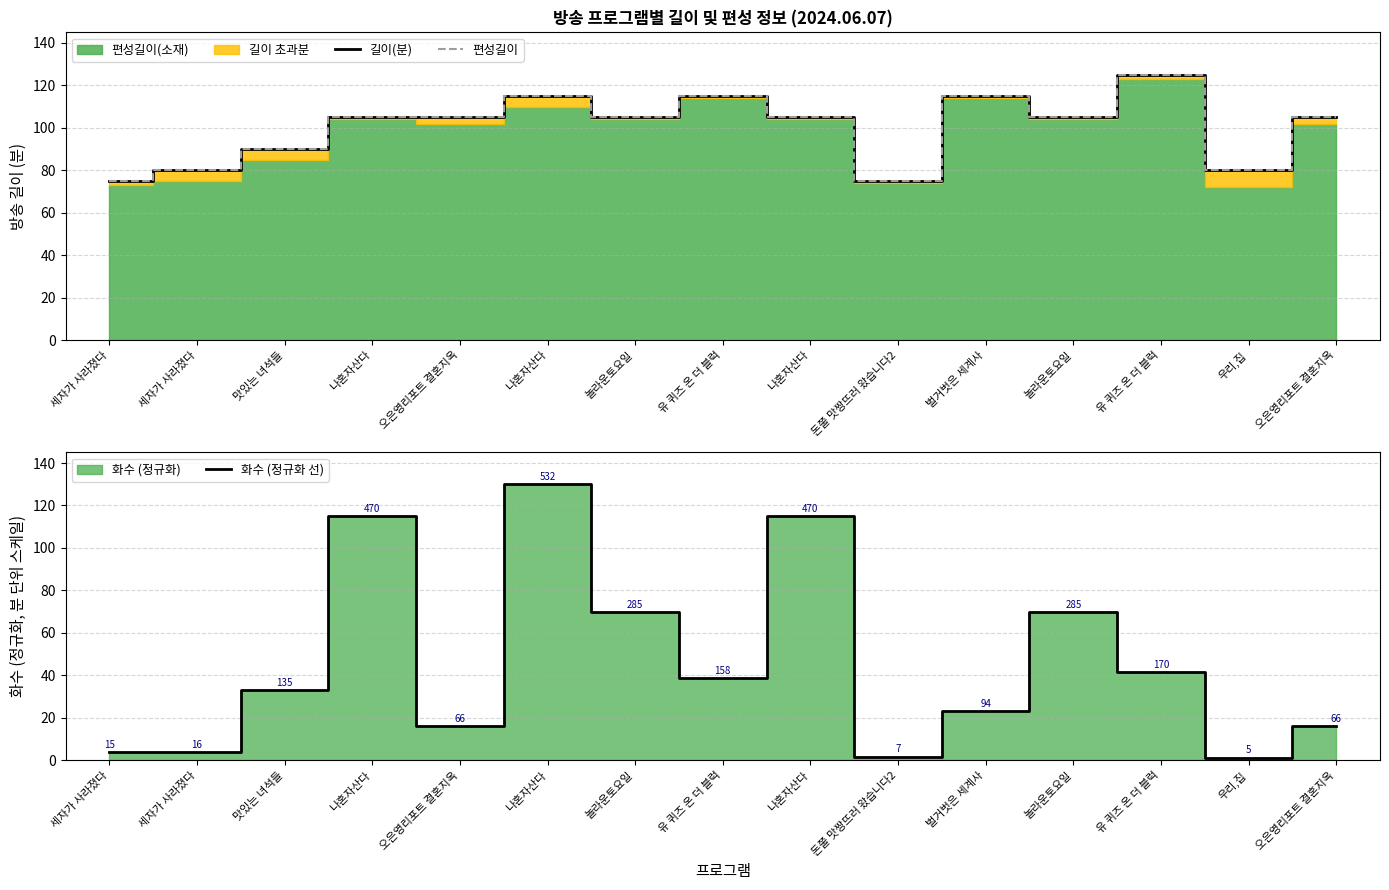

What is the difference between the maximum and minimum values in the 화수 (정규화 선) series?

128.8